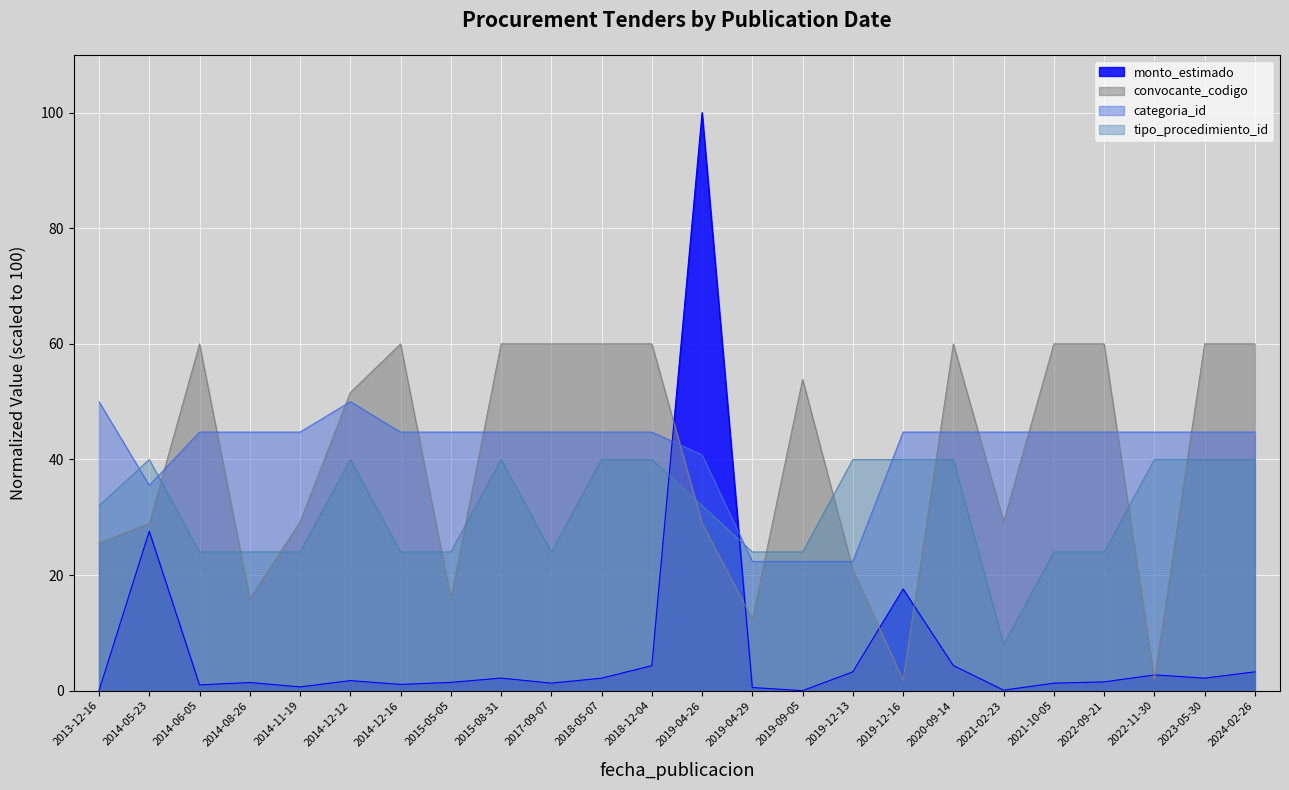

List the labels in order of value, largest first.

2019-04-26, 2014-05-23, 2019-12-16, 2020-09-14, 2018-12-04, 2019-12-13, 2024-02-26, 2022-11-30, 2015-08-31, 2023-05-30, 2018-05-07, 2014-12-12, 2022-09-21, 2015-05-05, 2014-08-26, 2017-09-07, 2021-10-05, 2014-12-16, 2014-06-05, 2014-11-19, 2019-04-29, 2021-02-23, 2013-12-16, 2019-09-05